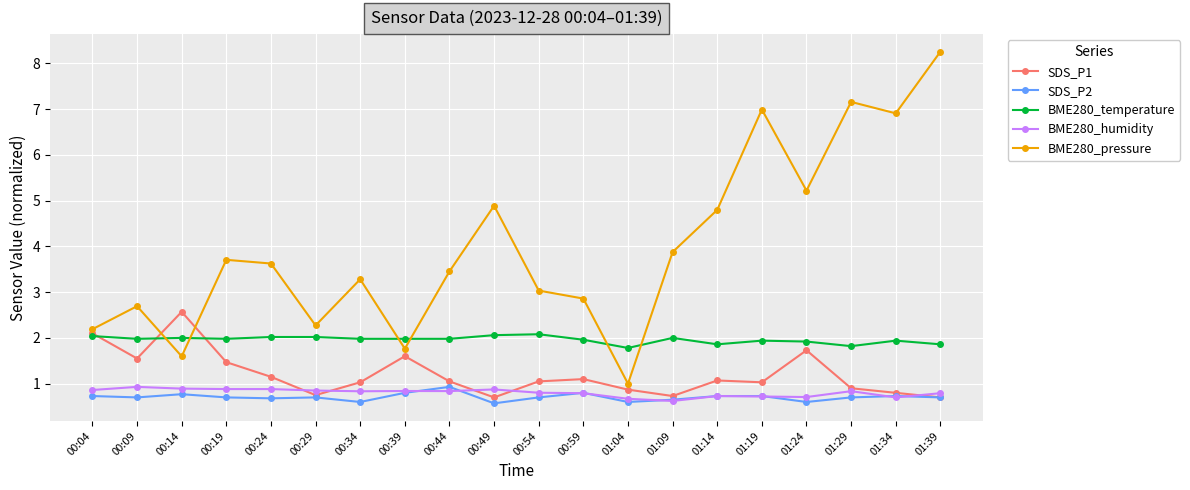

What is the maximum value for SDS_P2?

0.9